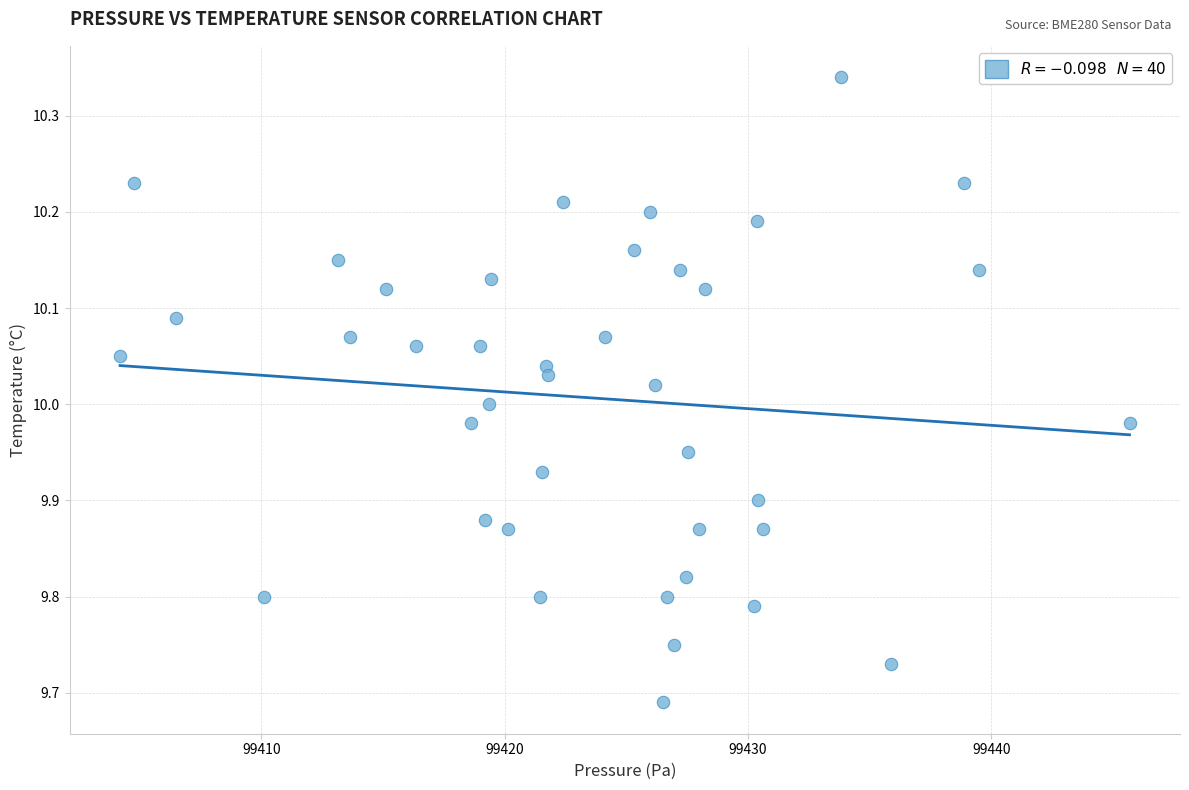

What is the range of X values (max minus min)?

41.5